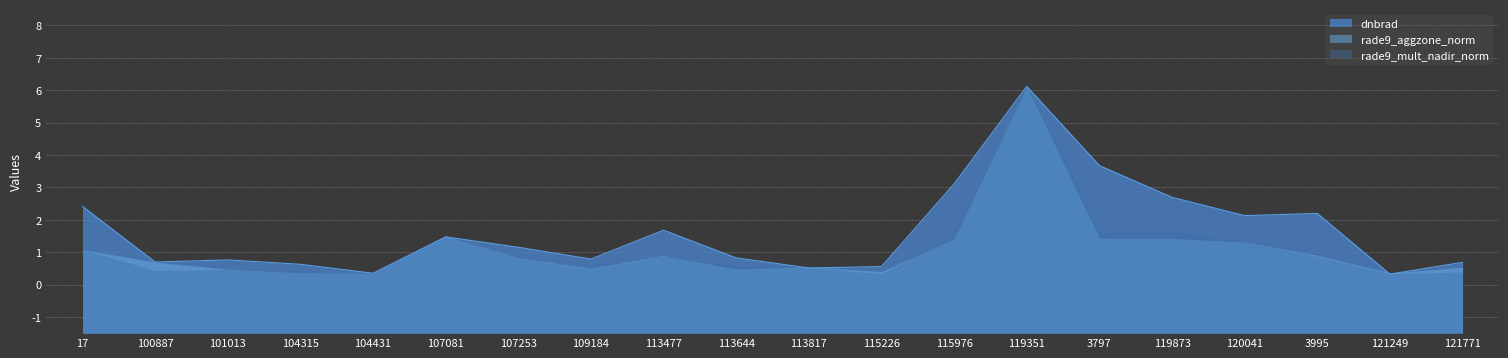

Which series ends up on top after the final intersection of rade9_aggzone_norm and rade9_mult_nadir_norm?

rade9_aggzone_norm